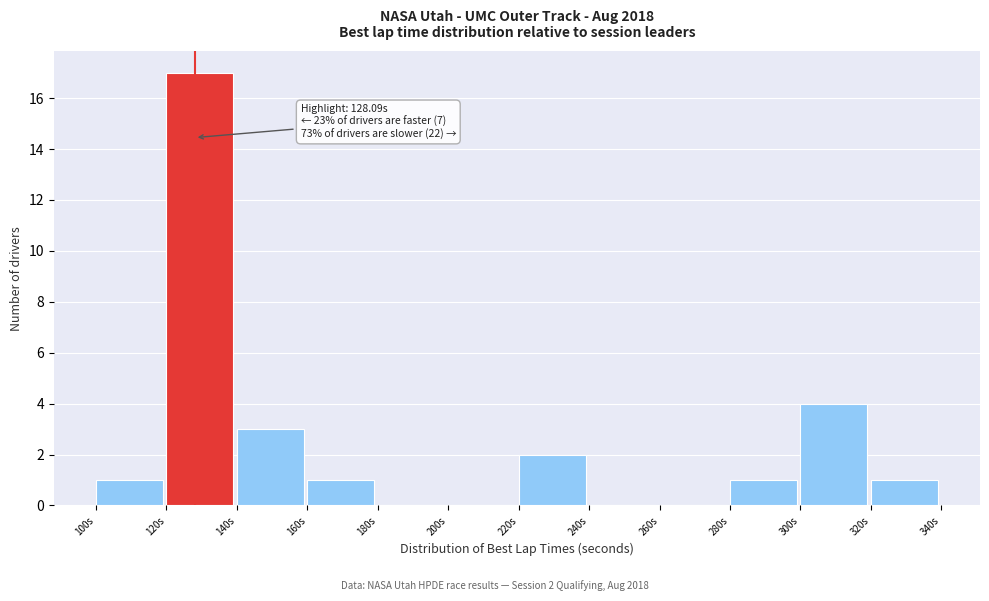

Which range on the x-axis has the tallest bar?

120 to 140